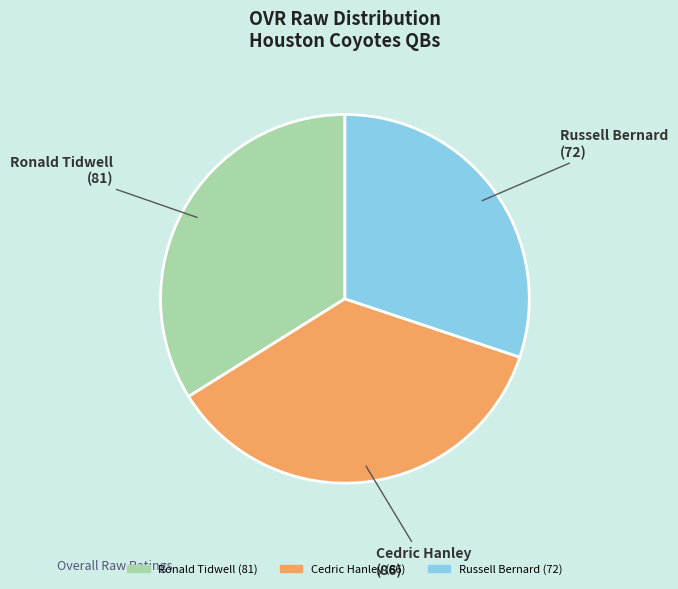

Rank the categories by value from highest to lowest.

Cedric Hanley, Ronald Tidwell, Russell Bernard